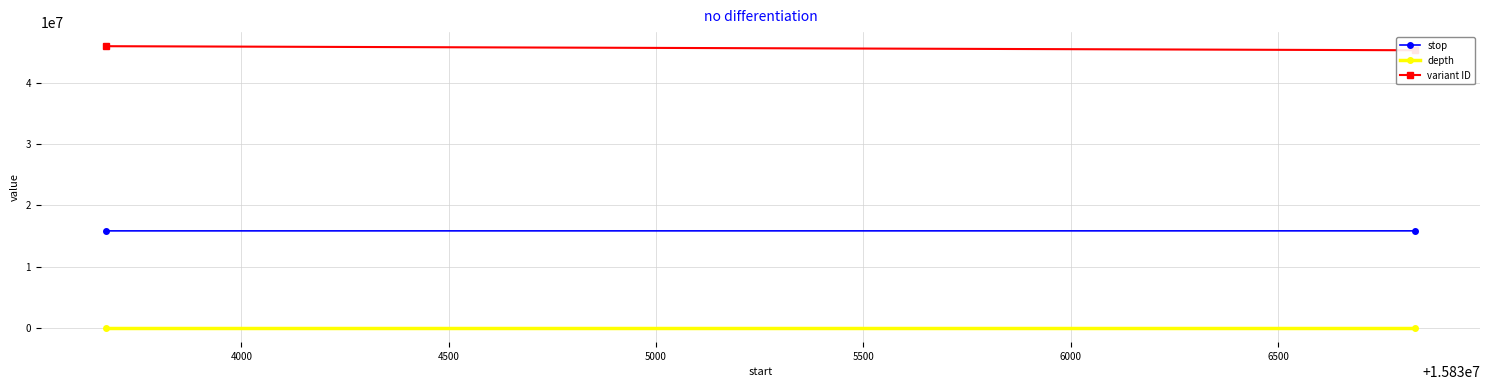

What is the value of the depth point at the 2nd from the left?

11